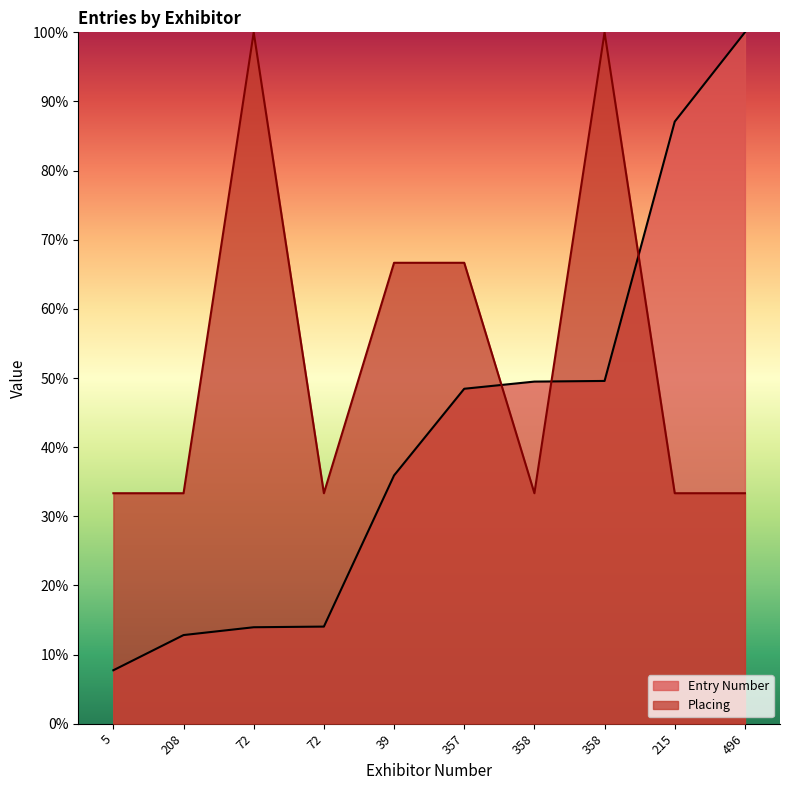

Reading right to left, extract all data points from this chart.

Entry Number: 100.0	87.1	49.6	49.5	48.4	35.9	14.0	13.9	12.8	7.7
Placing: 33.3	33.3	100.0	33.3	66.7	66.7	33.3	100.0	33.3	33.3